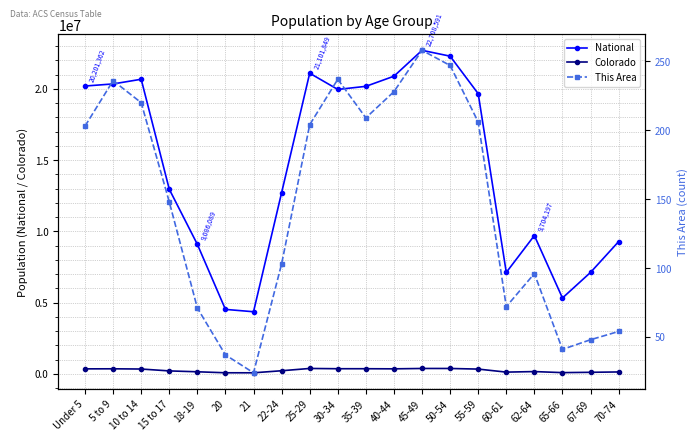

At which label does National first exceed 19664805?

Under 5